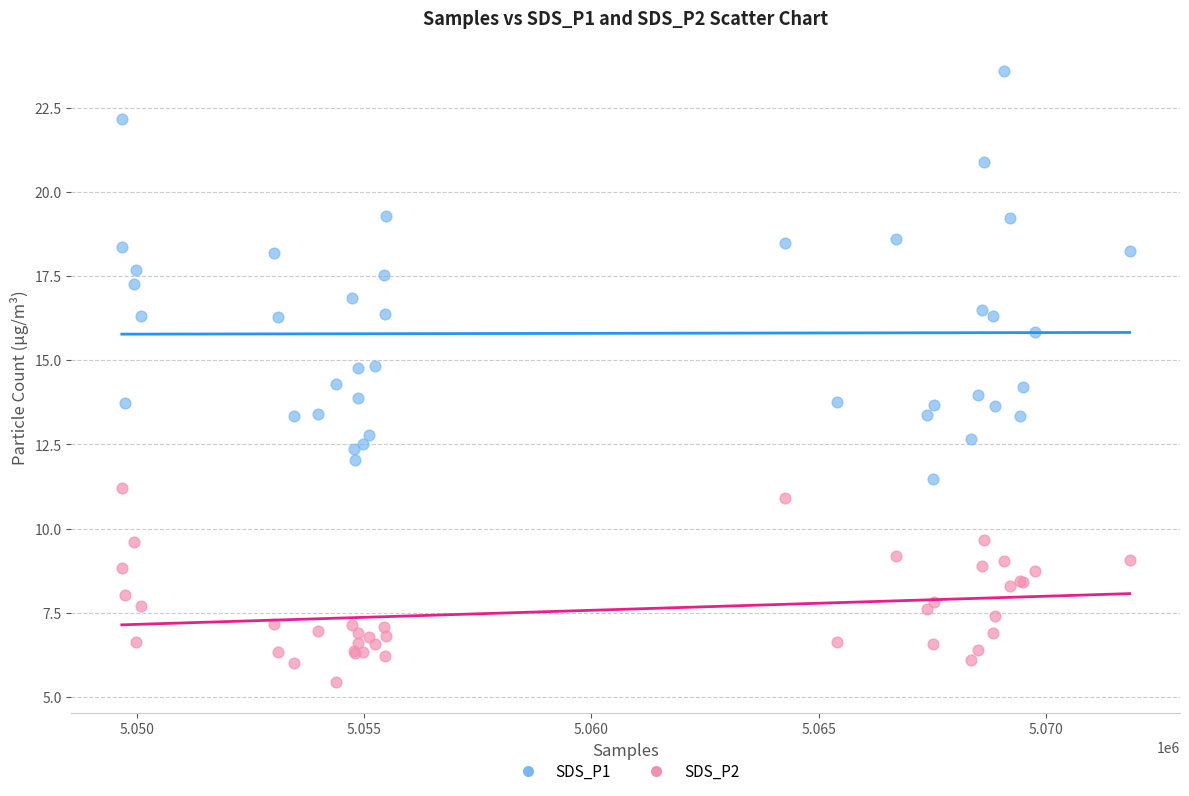

Which series reaches the maximum Y coordinate?

SDS_P1